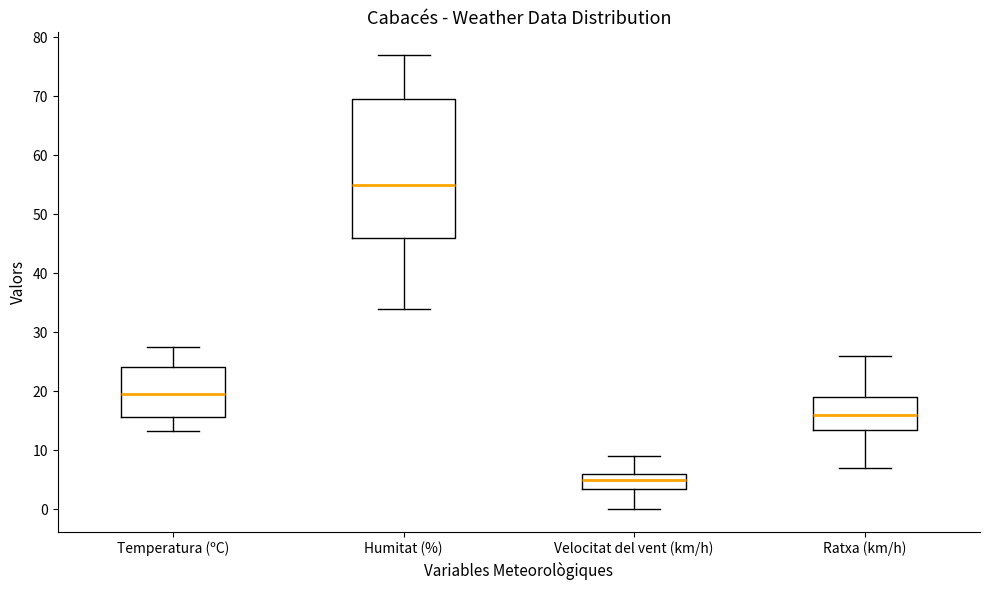

Reading left to right, read every box against the y-axis: the position of its median line, the range the box covers, and the ends of its whiskers. The values are not printed on the chart, so give them approximately, as read against the axis.

Temperatura (ºC): median 20, box 16 to 24, whiskers 13 to 28
Humitat (%): median 55, box 46 to 70, whiskers 34 to 77
Velocitat del vent (km/h): median 5, box 4 to 6, whiskers 0 to 9
Ratxa (km/h): median 16, box 14 to 19, whiskers 7 to 26